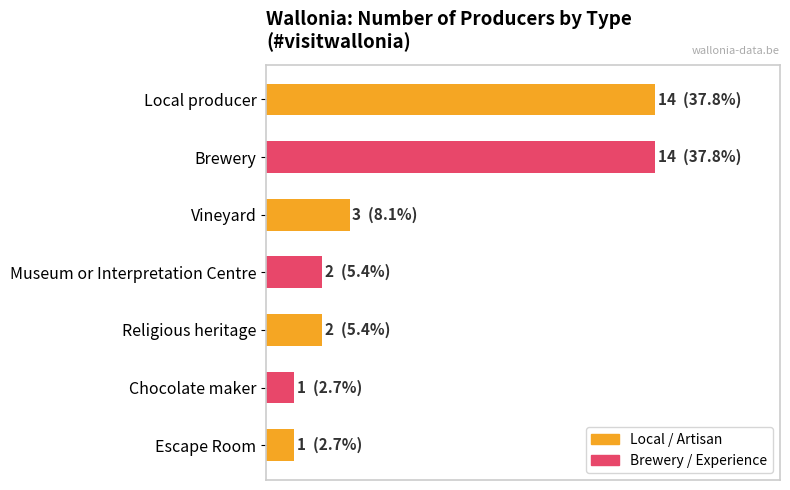

Does the chart contain any negative values?

No